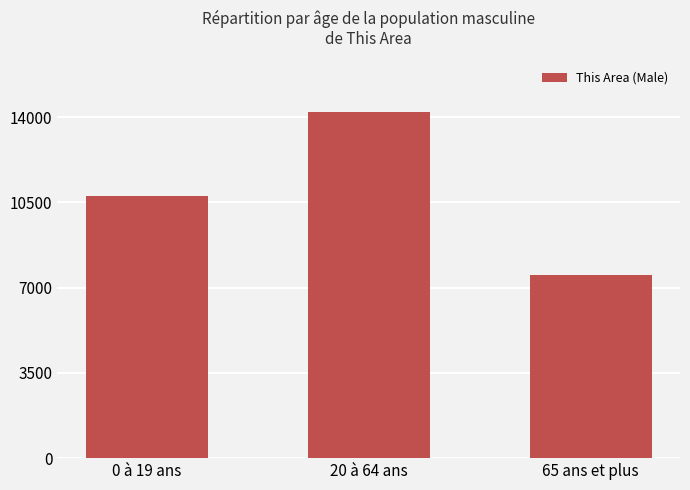

What value does the data have at 20 à 64 ans, to the nearest 10?

14200